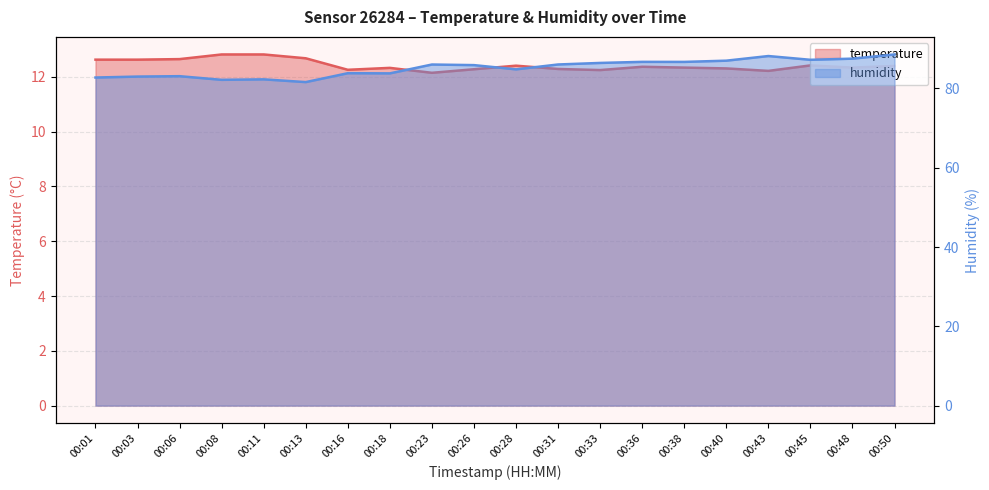

Where is the first local minimum for humidity?

00:08